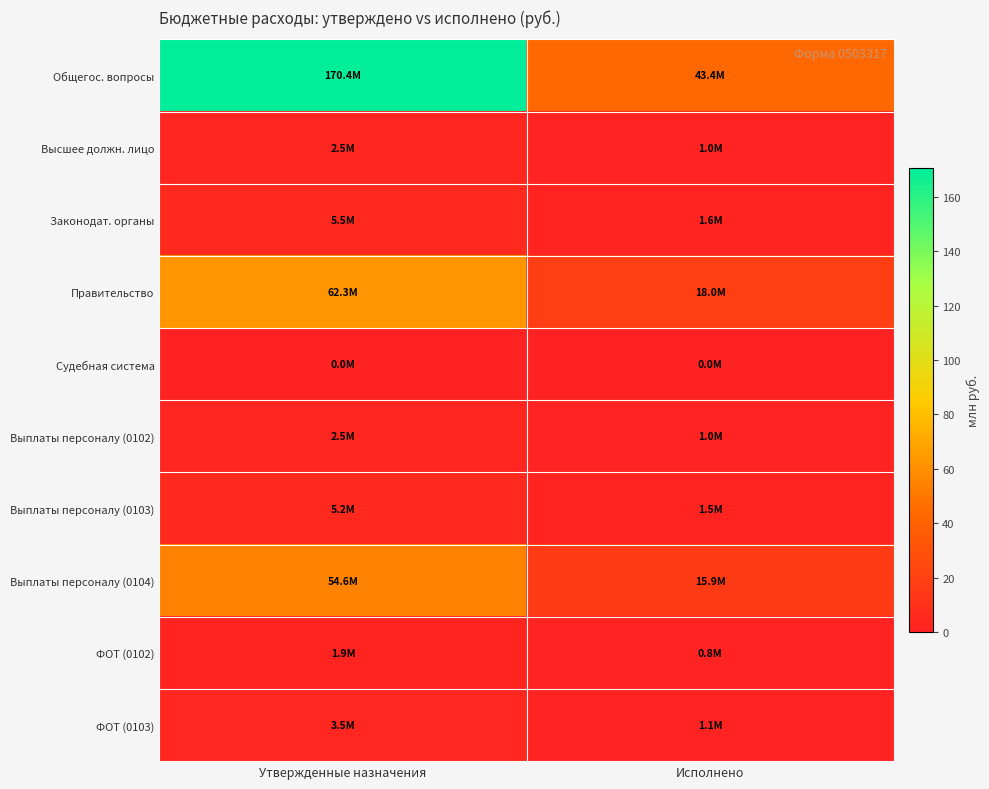

At Утвержденные назначения, list the series in order from largest to smallest.

Общегос. вопросы, Правительство, Выплаты персоналу (0104), Законодат. органы, Выплаты персоналу (0103), ФОТ (0103), Высшее должн. лицо, Выплаты персоналу (0102), ФОТ (0102), Судебная система